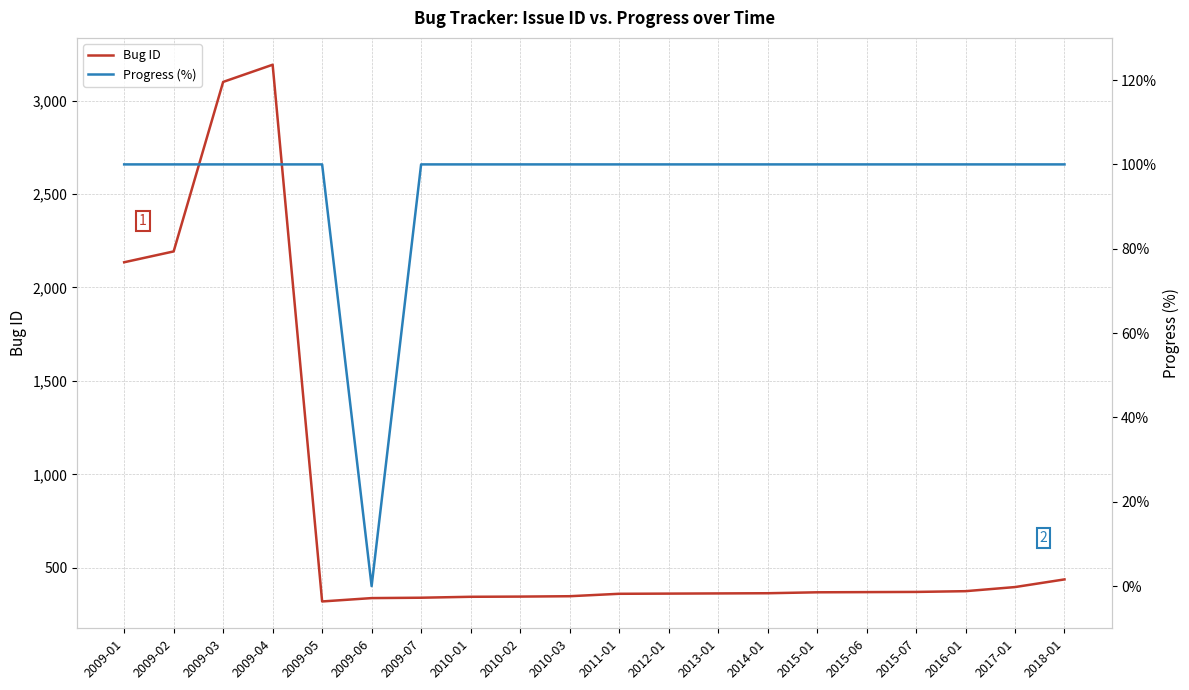

In Bug ID, how many points are lower than both neighbors (excluding endpoints)?

1